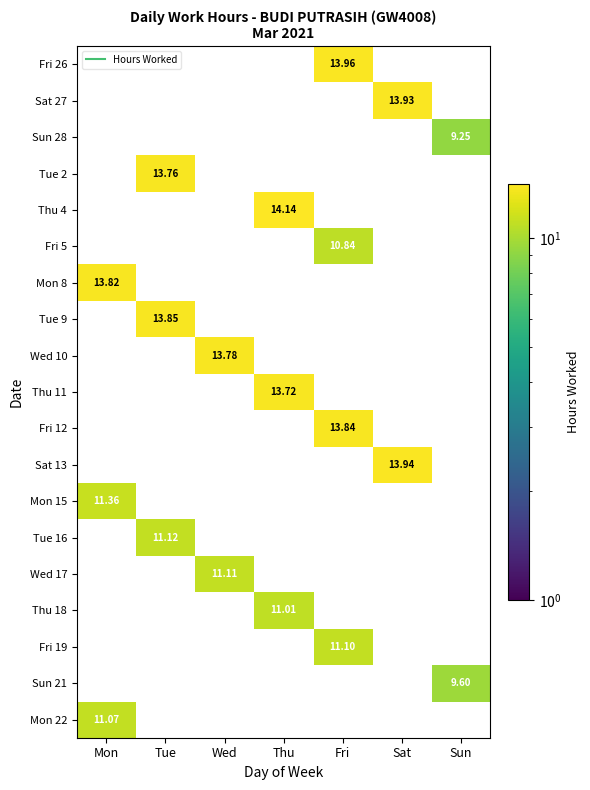

How many positive values does the Tue 9 series have?

1